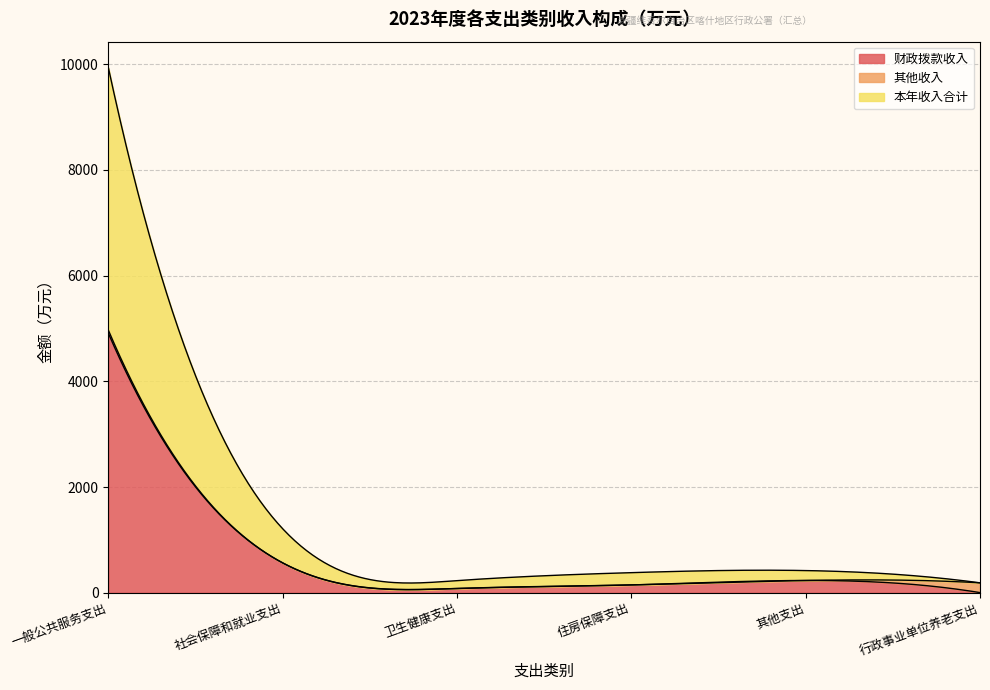

What is the sum of the 本年收入合计 values at 社会保障和就业支出 and 住房保障支出?

877.6